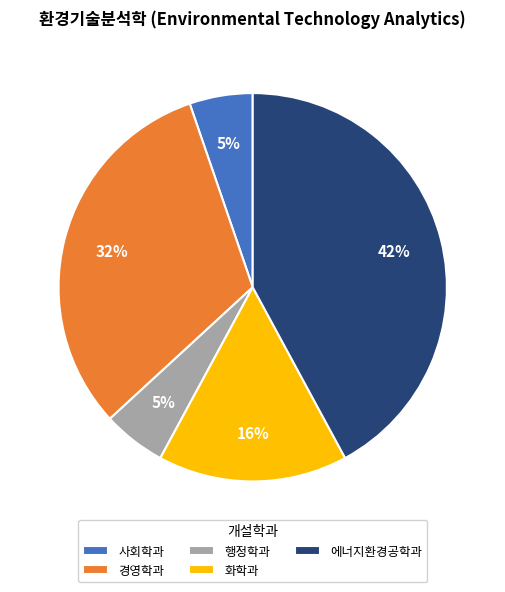

To the nearest percent, what is the average slice percentage?

20%